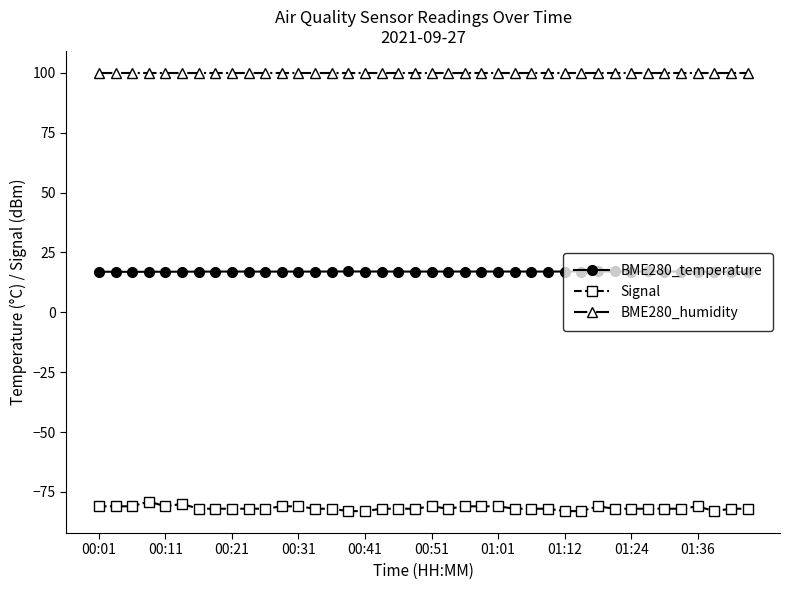

What is the value of the Signal point at the 23rd from the left?

-81.0